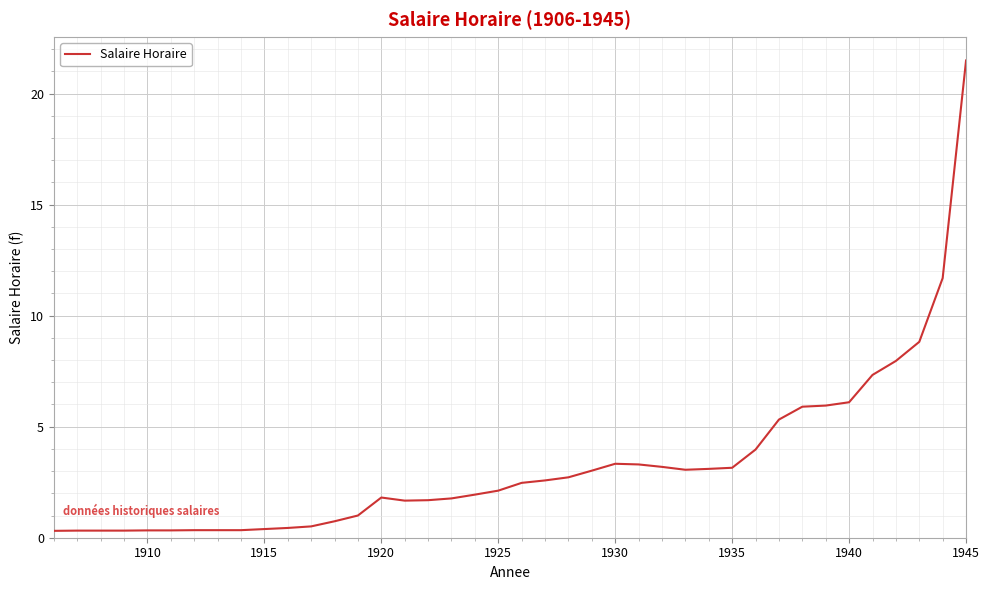

What is the maximum value shown in the chart?

21.5